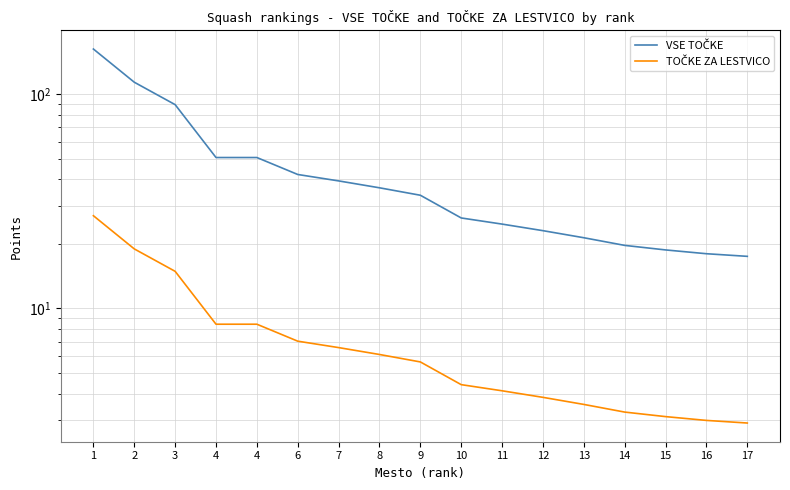

True or false: TOČKE ZA LESTVICO and VSE TOČKE intersect in this chart.

False